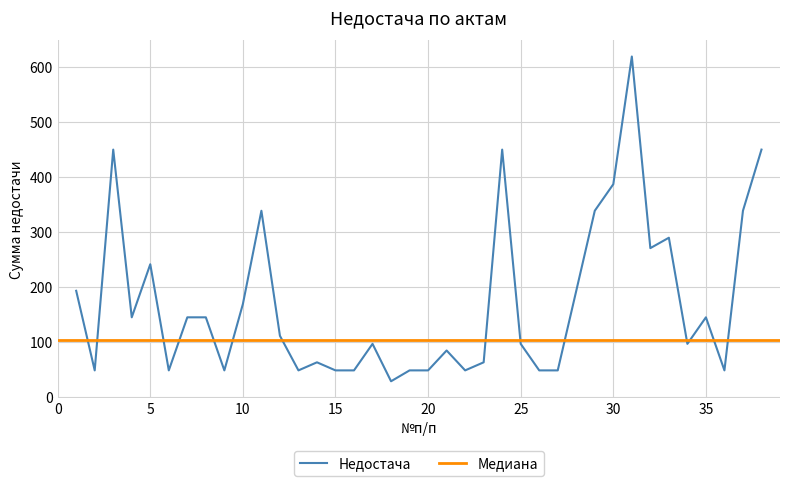

The chart shows a value of 84.5 at 21. True or false?

True